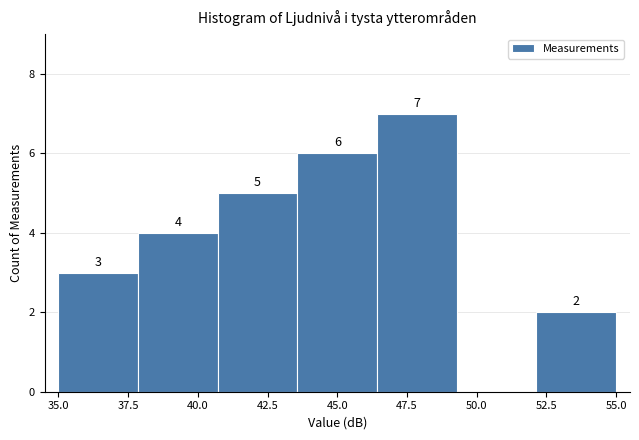

Over which range of the x-axis is the bar tallest?

46.5 to 49.5